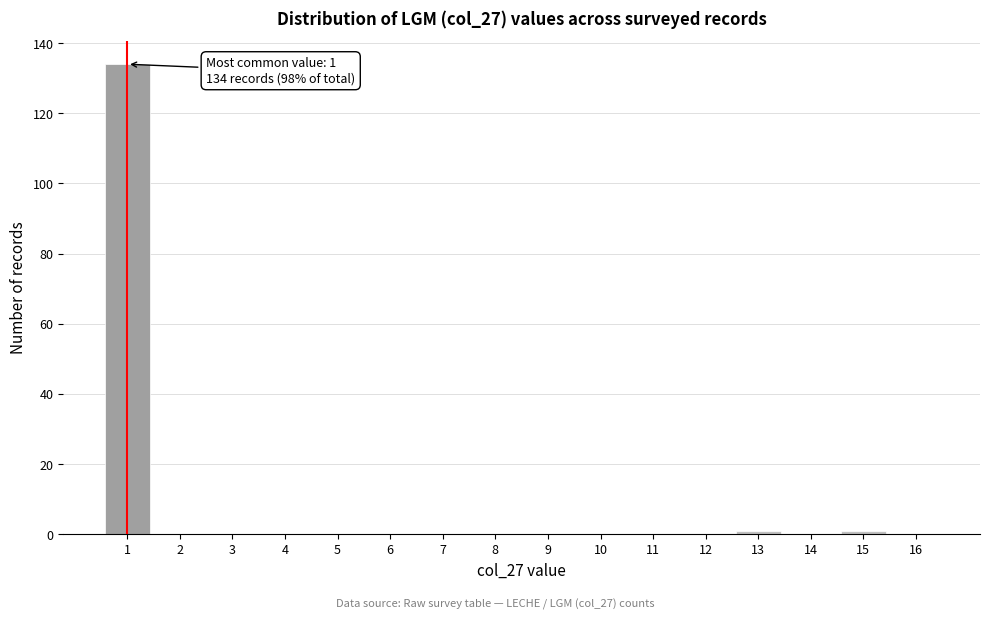

Reading left to right, extract all data points from this chart.

1=134	2=0	3=0	4=0	5=0	6=0	7=0	8=0	9=0	10=0	11=0	12=0	13=1	14=0	15=1	16=0